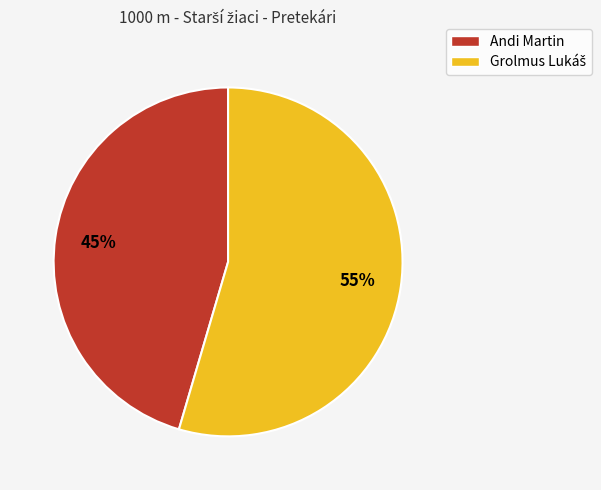

The Andi Martin slice represents 45% of the pie. True or false?

True